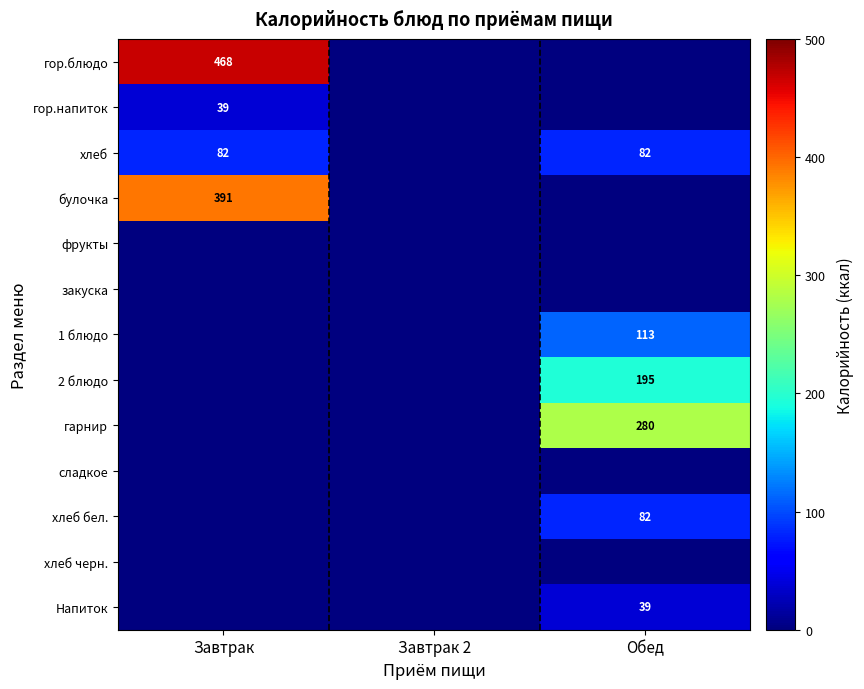

What is the spread (max minus min) of values at Завтрак?

468.0